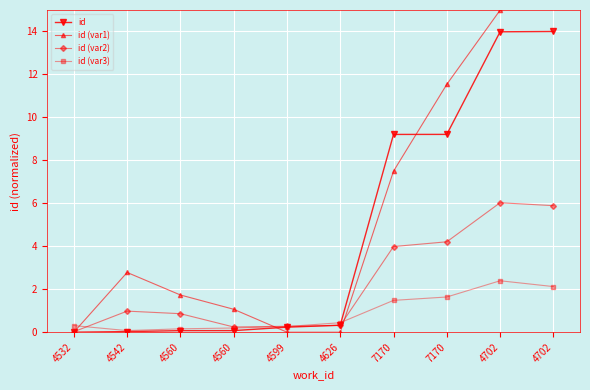

What is the value of the id point at the 6th from the left?

0.3